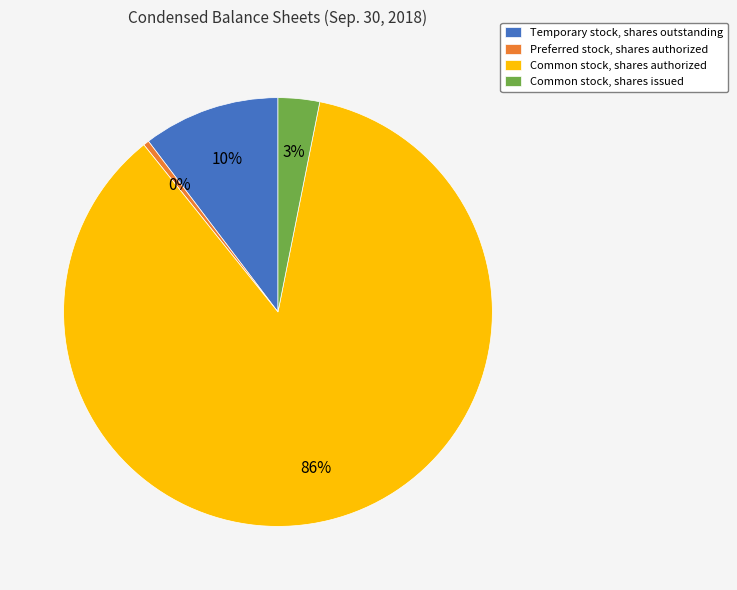

True or false: Temporary stock, shares outstanding accounts for 10% of the total.

True